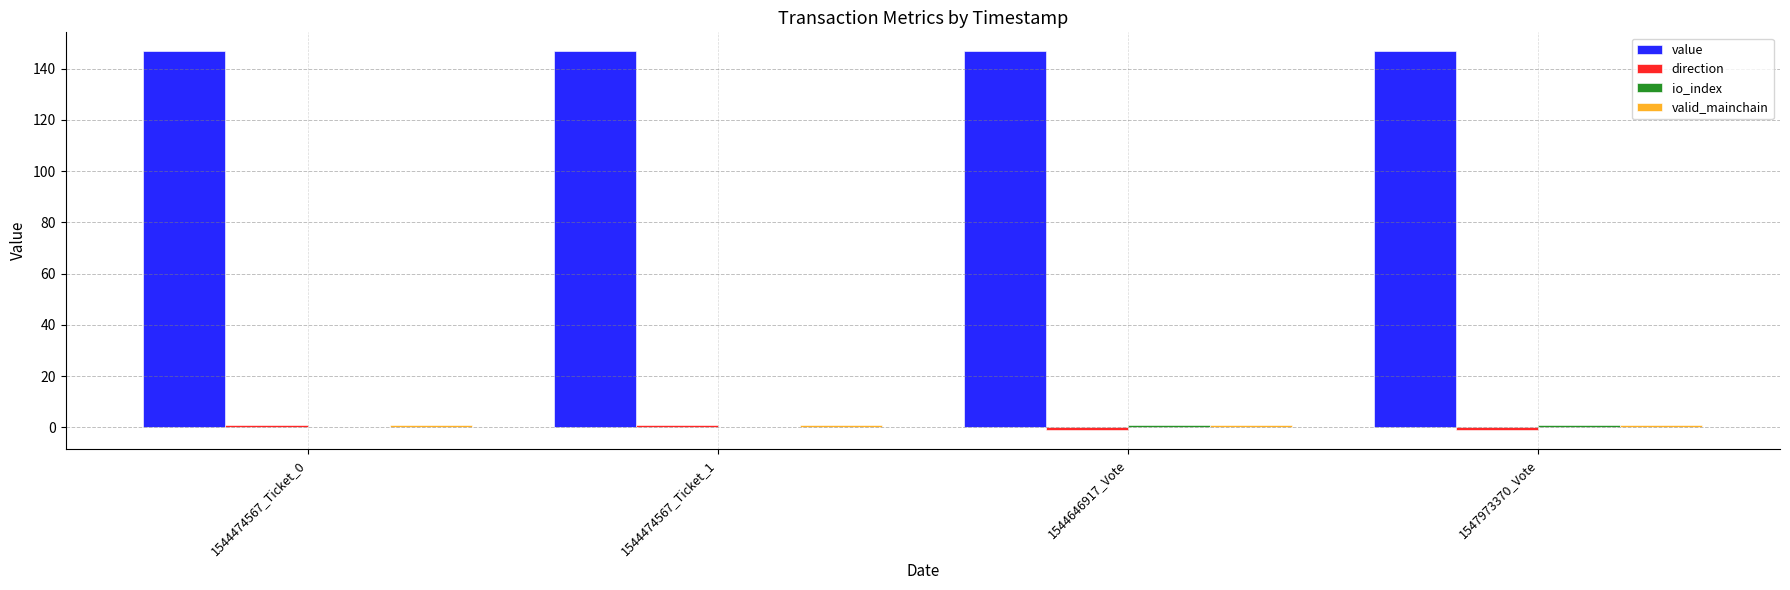

What is the sum of the value values at 1547973370_Vote and 1544646917_Vote?

293.5